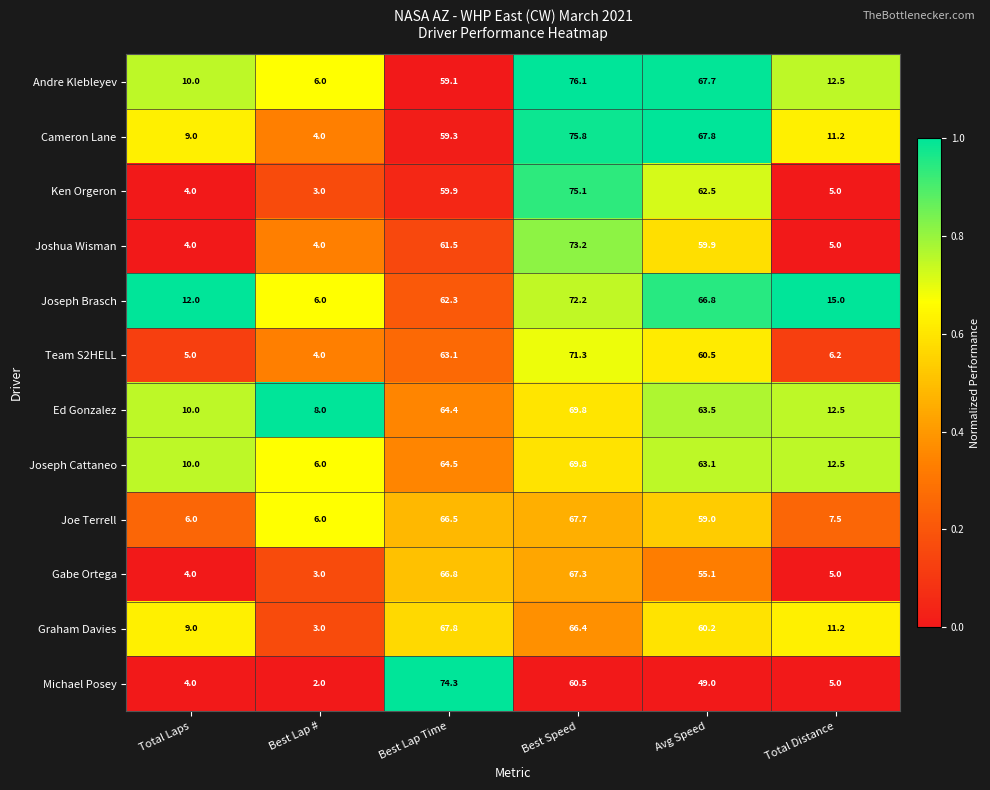

At which category is the sum across all series the highest?

Best Speed